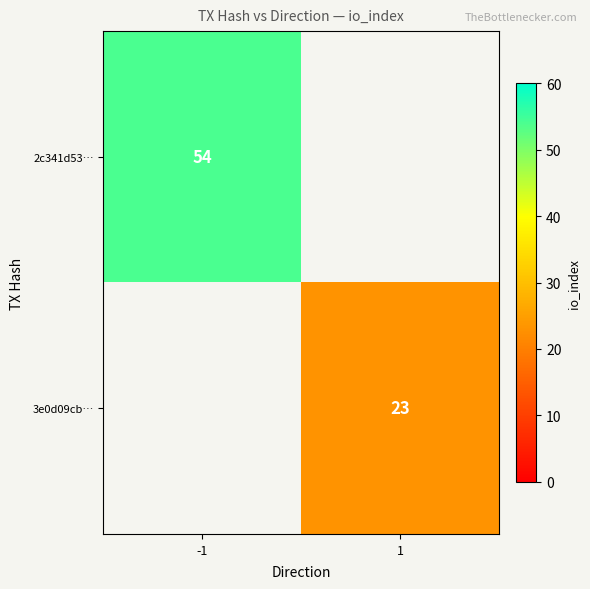

Which label corresponds to the largest value in the chart?

-1